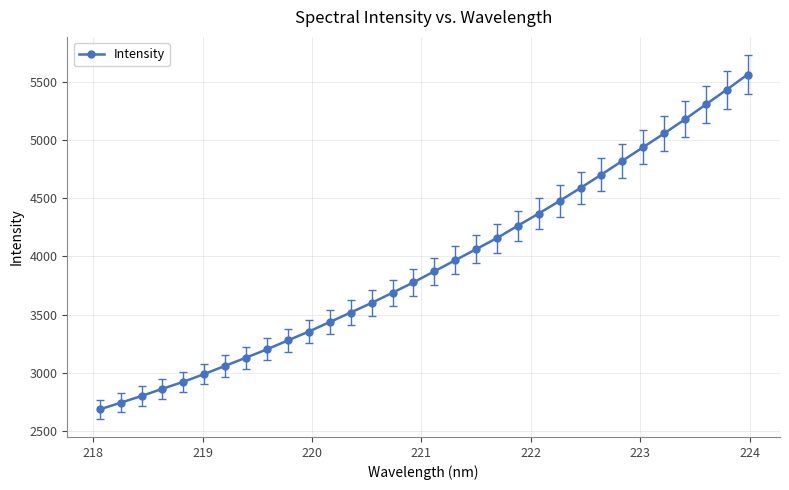

True or false: there are more than 2 points higher than both neighbors.

False